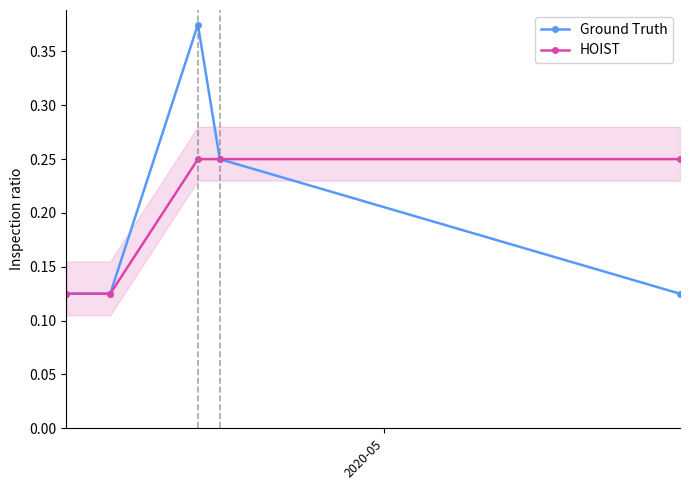

In Ground Truth, how many points are higher than both neighbors (excluding endpoints)?

1